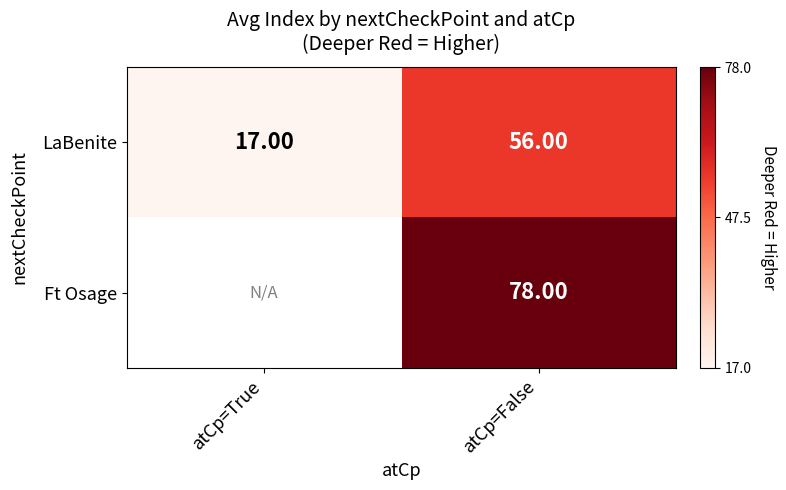

Rank the categories by LaBenite value from highest to lowest.

atCp=False, atCp=True